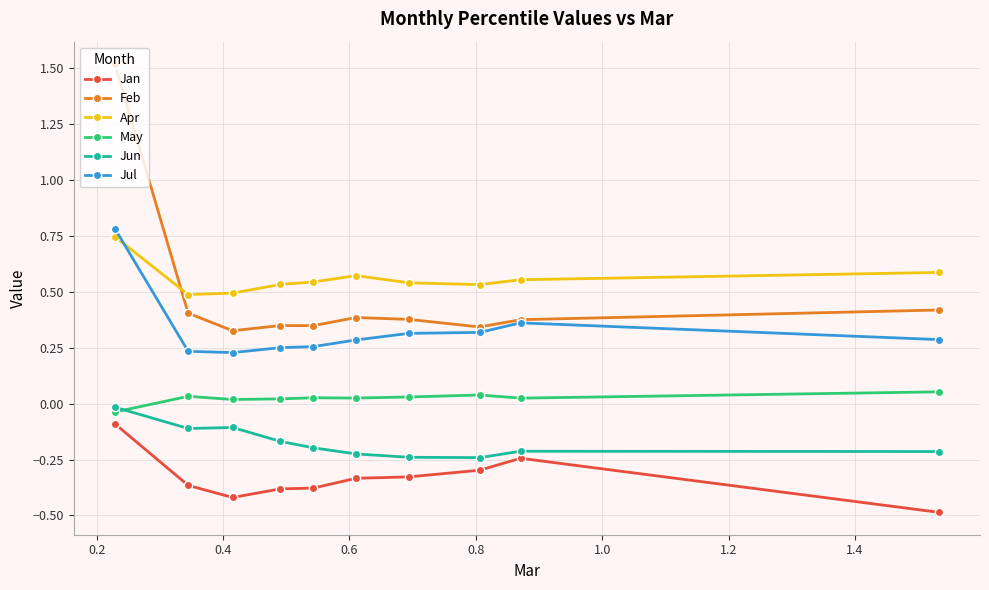

Which series has the widest spread of values?

Feb